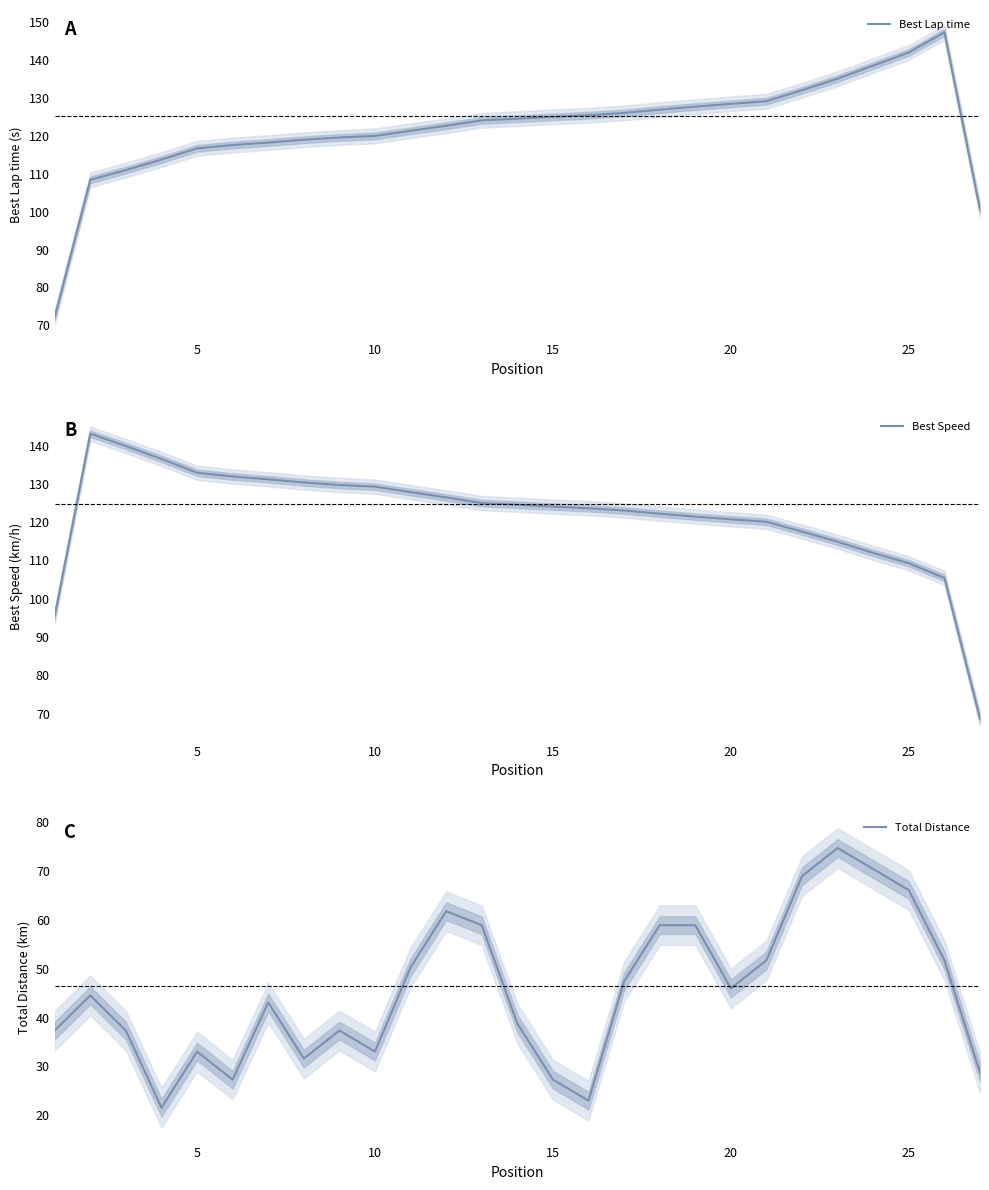

Which series has the widest spread of values?

Best Lap time